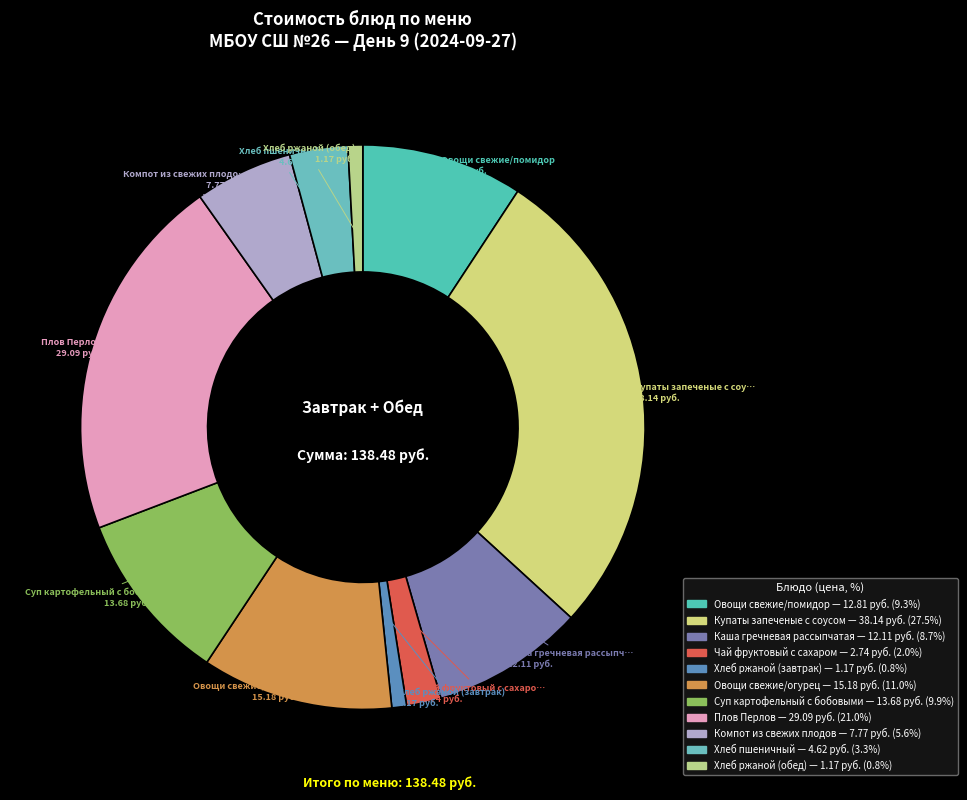

How many slices are in this pie chart?

11